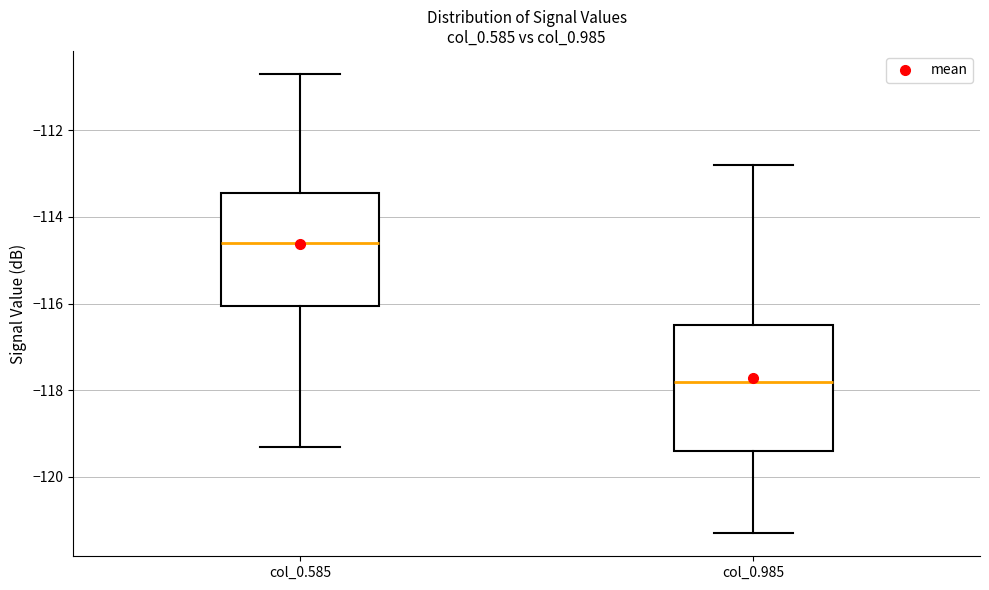

Reading left to right, transcribe this box plot: for each box, give where its median line is, the range the box spans, and where its two whiskers end, as read against the y-axis. The values are not printed on the chart, so give them approximately, as read against the axis.

col_0.585: median -114.6, box -116.0 to -113.4, whiskers -119.2 to -110.6
col_0.985: median -117.8, box -119.4 to -116.4, whiskers -121.2 to -112.8